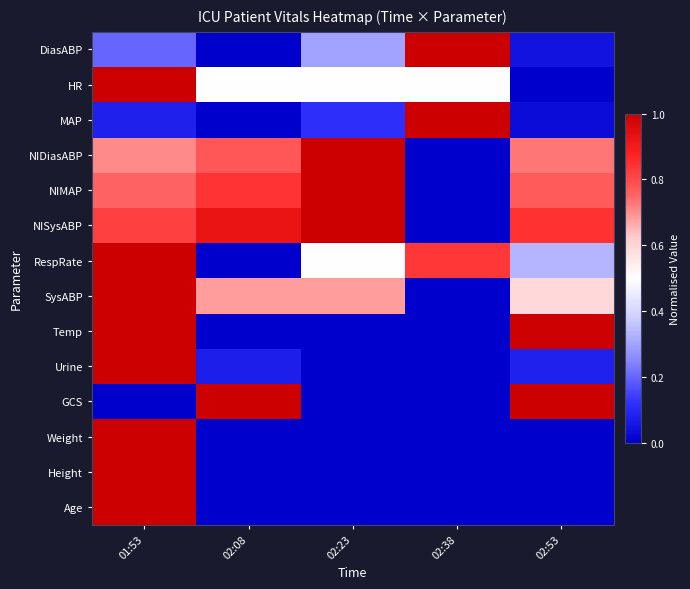

What is the total value across all series at 02:23?

5.1